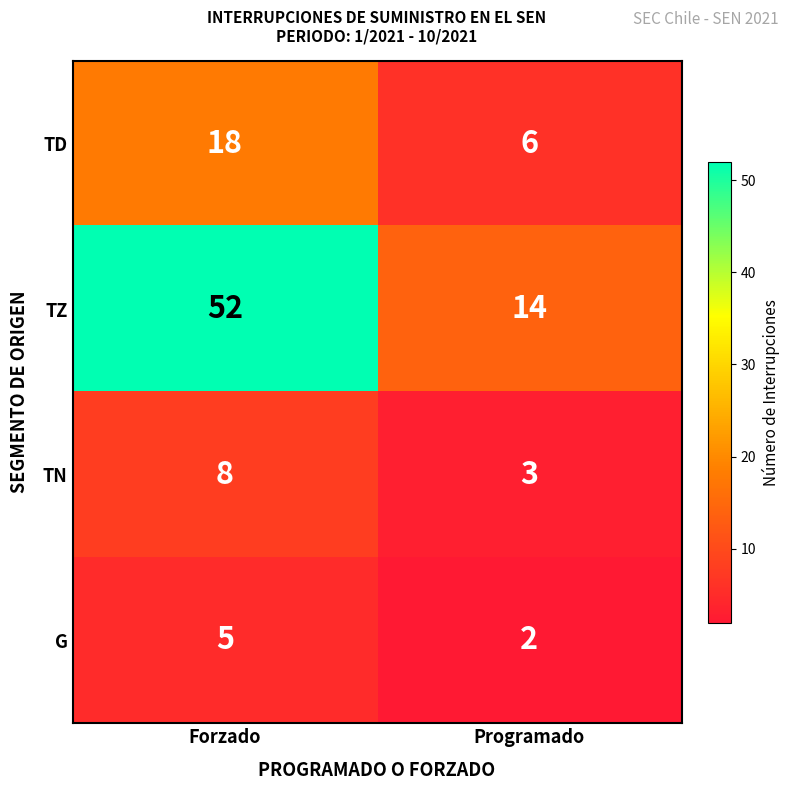

Which series has the largest range (max minus min)?

TZ